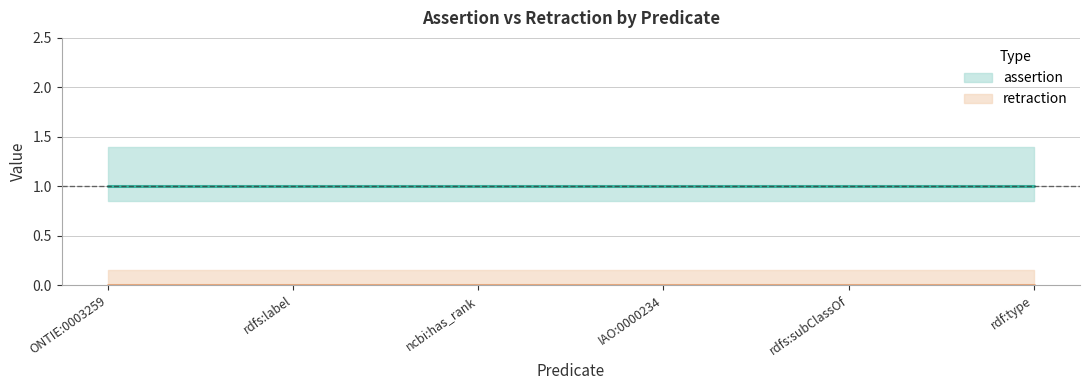

List the series in order of their peak value, highest first.

assertion, retraction